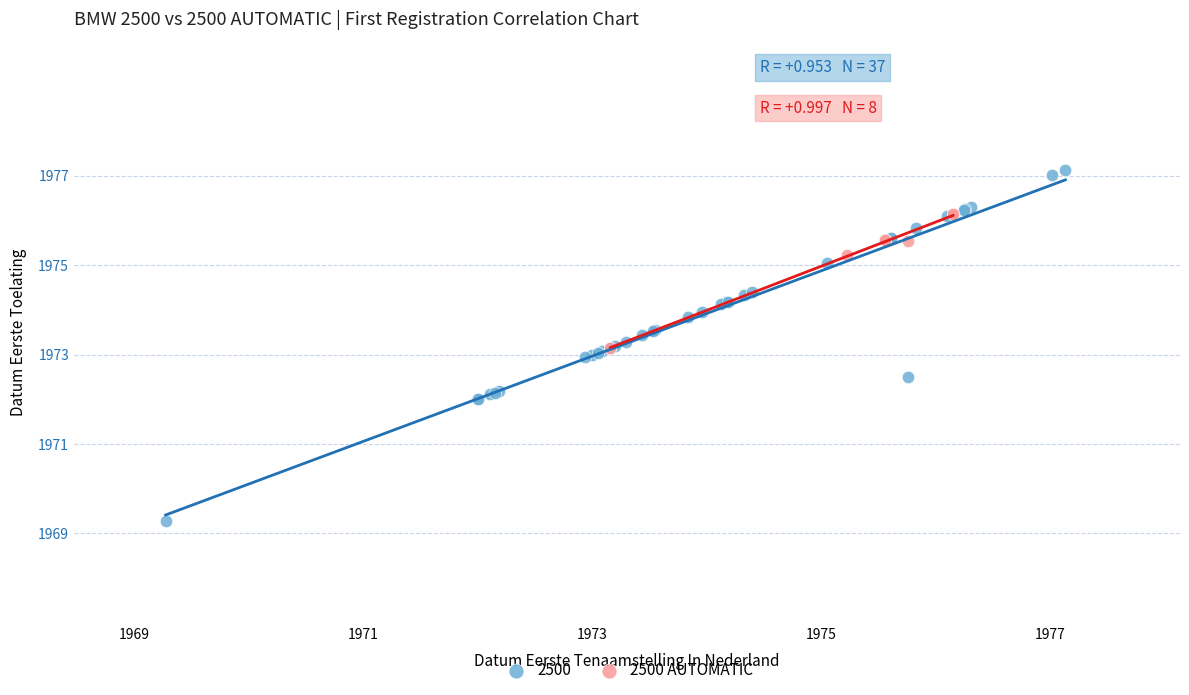

Which series reaches the maximum Y coordinate?

2500